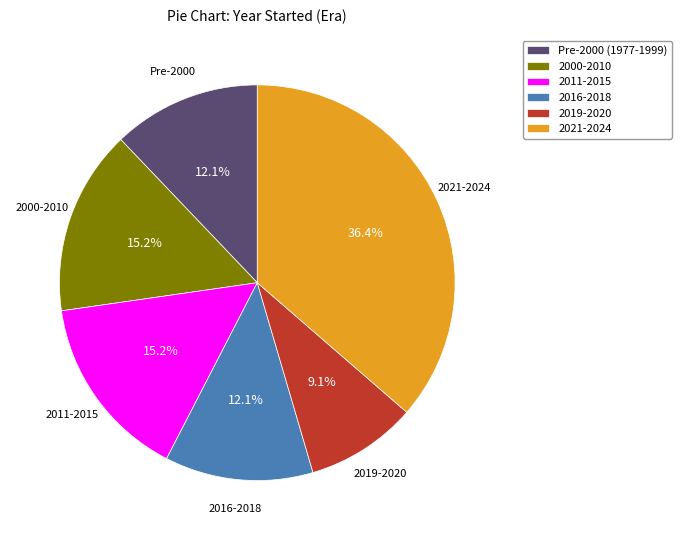

Approximately how many times larger is the value at 2016-2018 compared to 2011-2015?

0.8